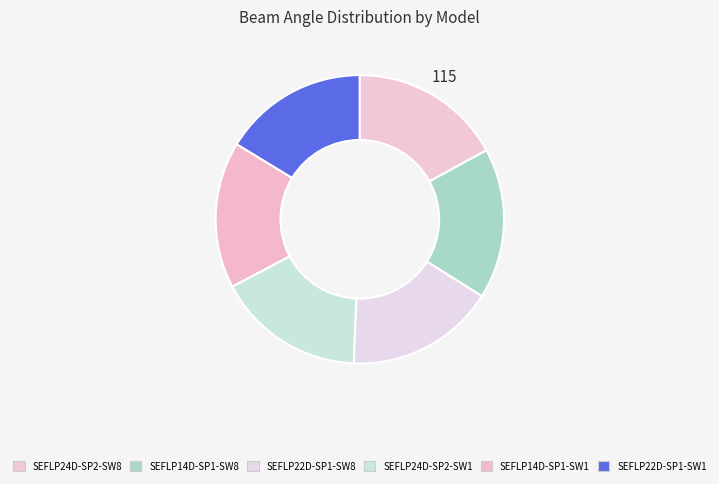

How many segments does this pie chart have?

6